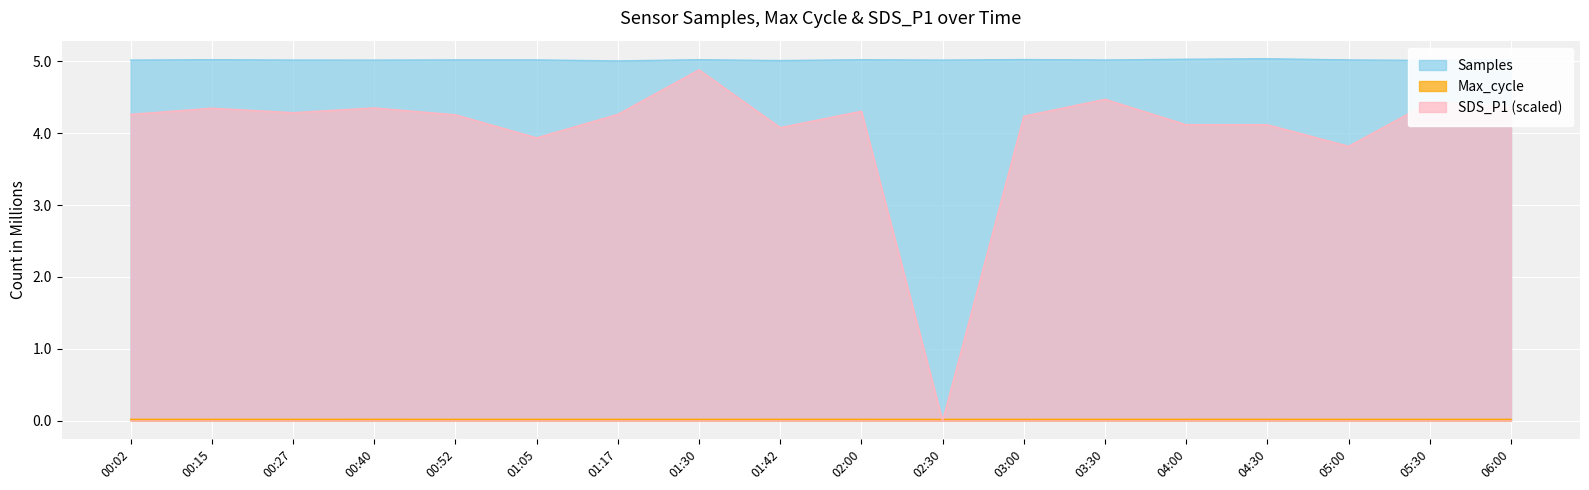

Reading right to left, what are all the values shown in this chart?

Samples: 5016227.0	5010354.0	5017300.0	5033563.0	5026804.0	5016448.0	5022203.0	5015101.0	5019660.0	5008554.0	5020196.0	5003324.0	5017471.0	5017559.0	5014639.0	5015349.0	5020202.0	5014982.0
Max_cycle: 20038.0	20041.0	20134.0	20432.0	20394.0	20413.0	20413.0	20042.0	20469.0	20491.0	20045.0	20042.0	20052.0	20044.0	20604.0	20047.0	20313.0	20042.0
SDS_P1: 4366000.0	4430000.0	3816000.0	4116000.0	4116000.0	4470000.0	4234000.0	0.0	4304000.0	4076000.0	4880000.0	4260000.0	3934000.0	4254000.0	4350000.0	4284000.0	4346000.0	4260000.0